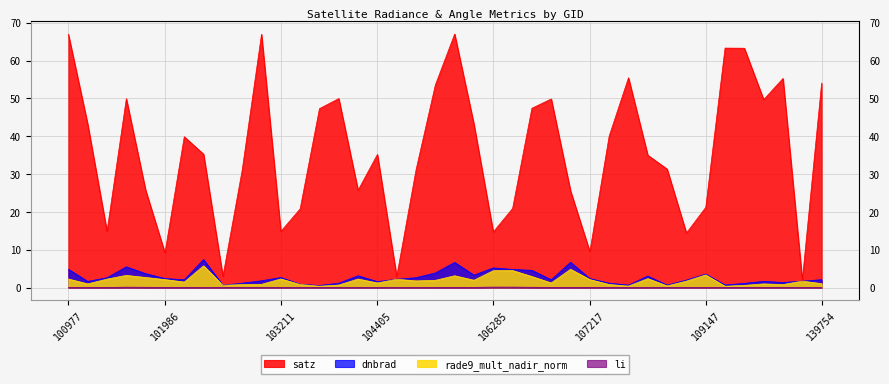

How many interior local valleys does the li series have?

5